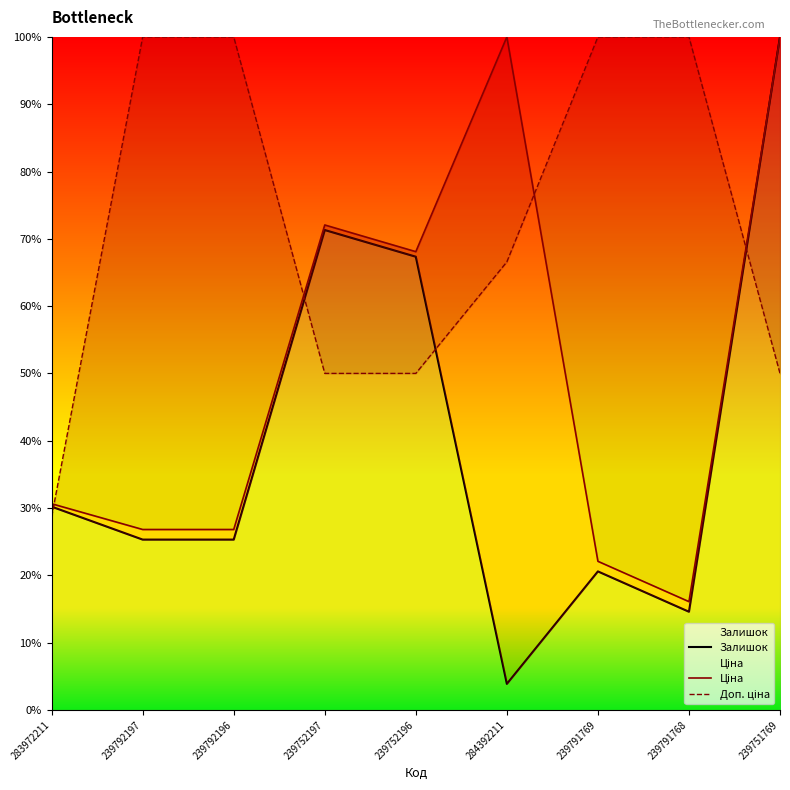

True or false: Ціна and Залишок cross at least once.

False